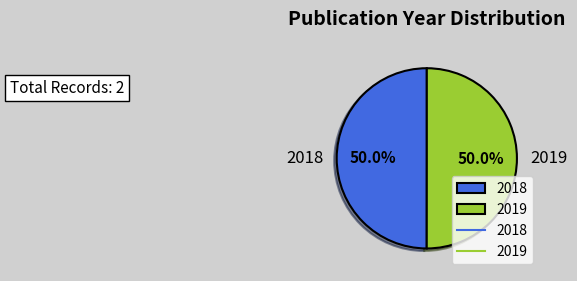

How much of the chart is everything except 2018?

50.0%